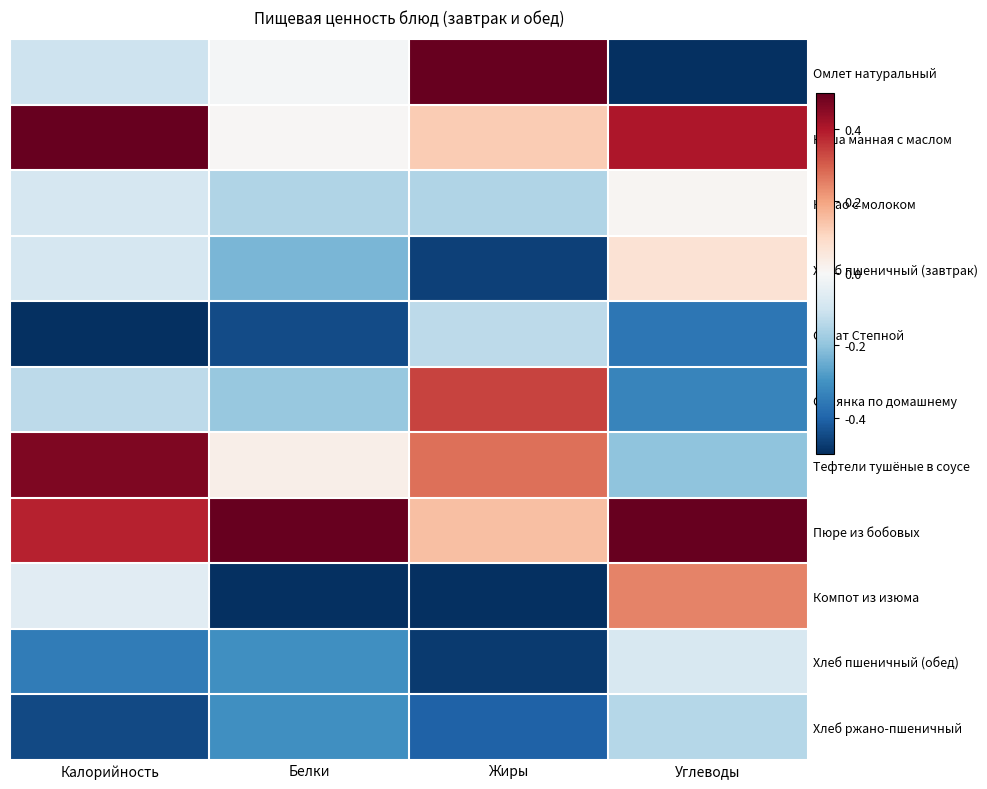

How many categories are shown in the chart?

4